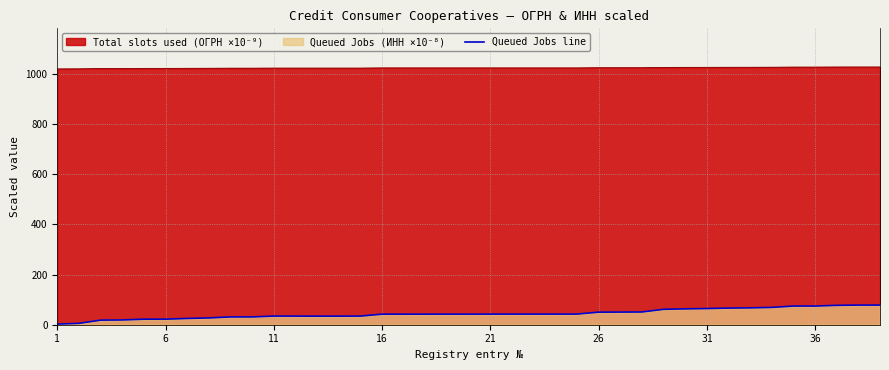

True or false: Total slots used (ОГРН ×10⁻⁹) has a value of 1026.4 at 31.

True